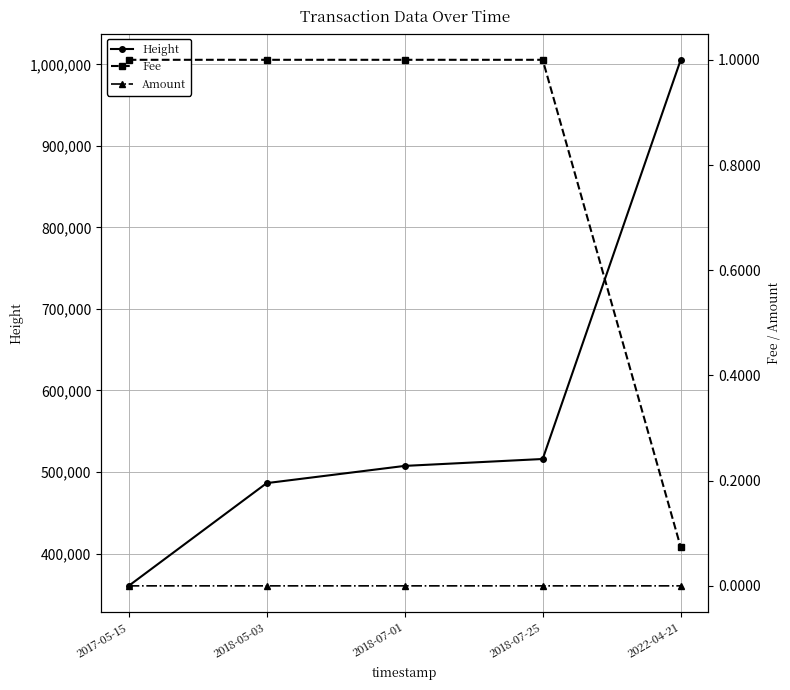

What is the lowest value of the Fee series?

0.1